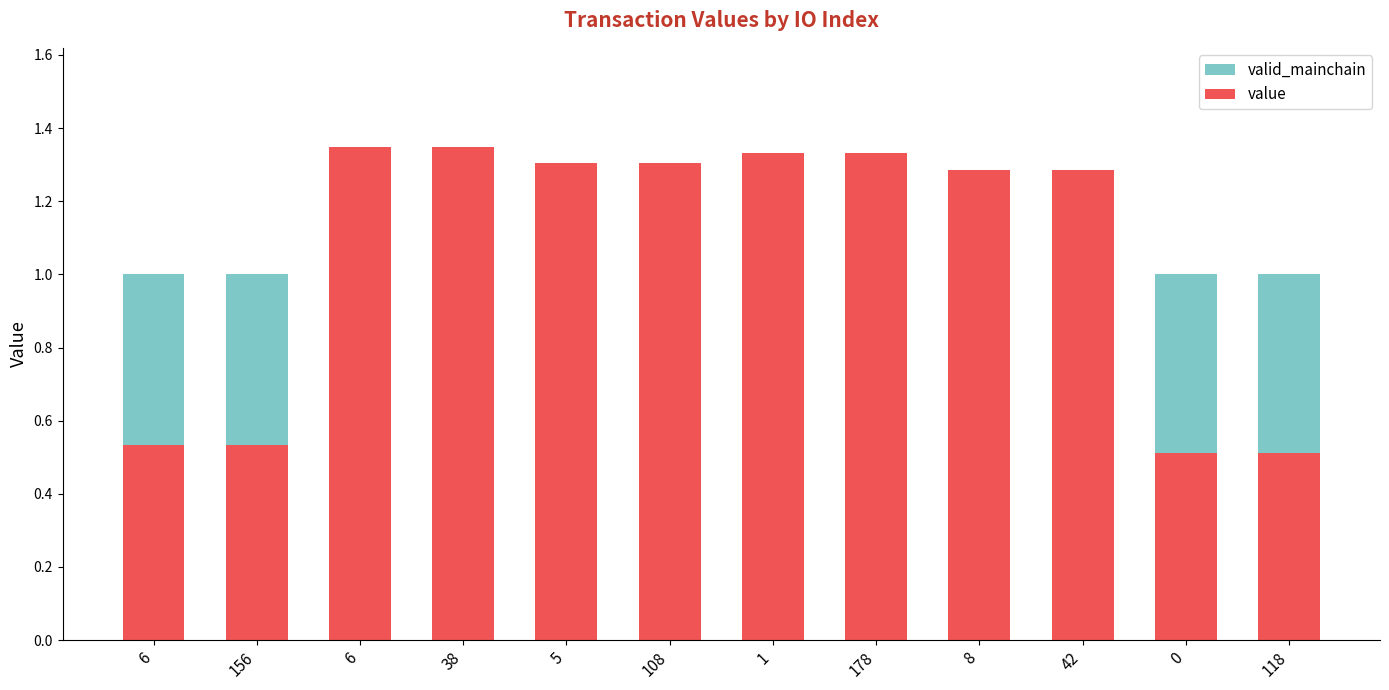

What is the average value of the valid_mainchain series?

1.0